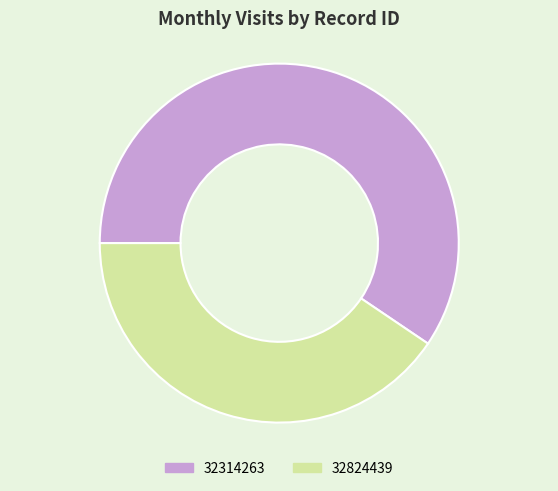

Is it true that 32314263 is 59% of the pie?

True